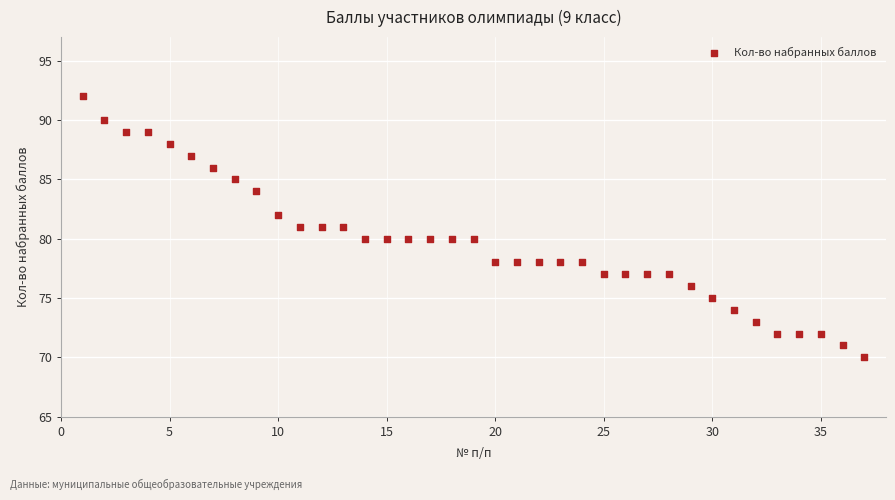

What is the range of Y values (max minus min)?

22